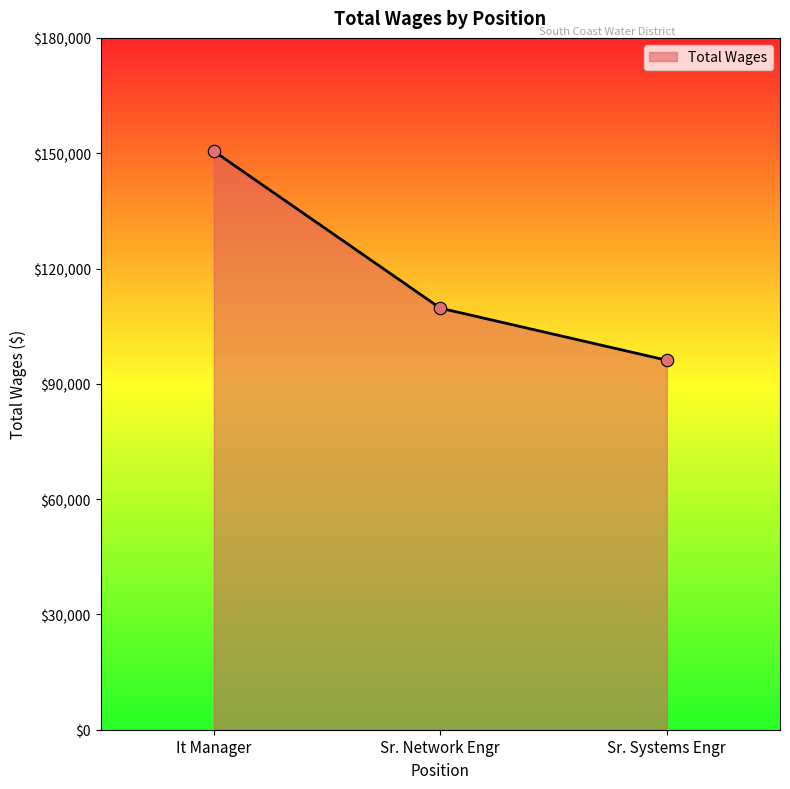

What is the ratio of the value at Sr. Systems Engr to the value at Sr. Network Engr?

0.9